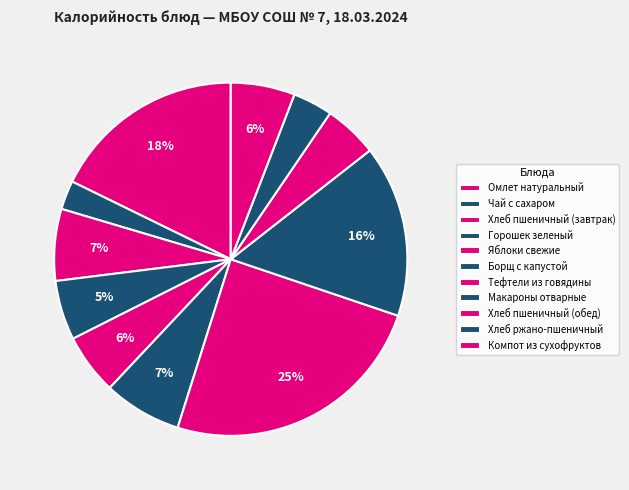

Do Омлет натуральный and Борщ с капустой together represent more than half of the pie?

No